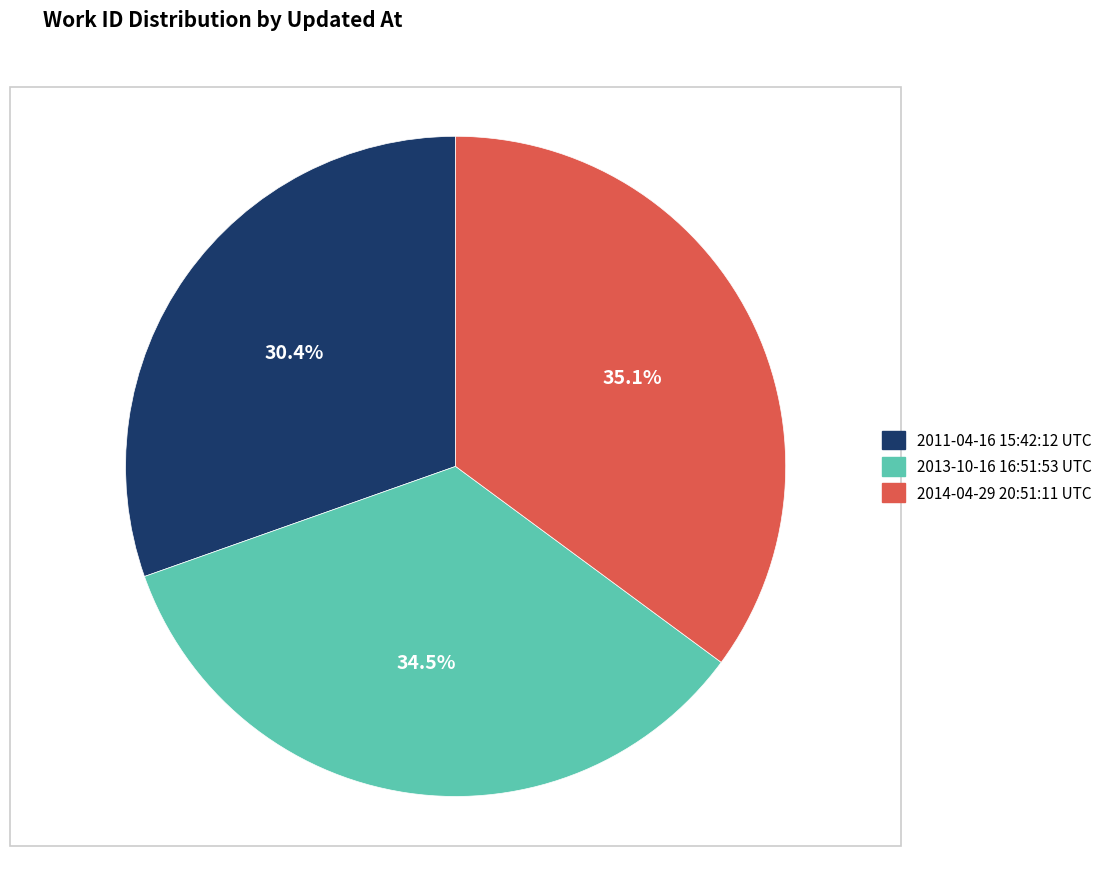

To the nearest percent, what is the combined percentage of 2011-04-16 15:42:12 UTC and 2013-10-16 16:51:53 UTC?

65%